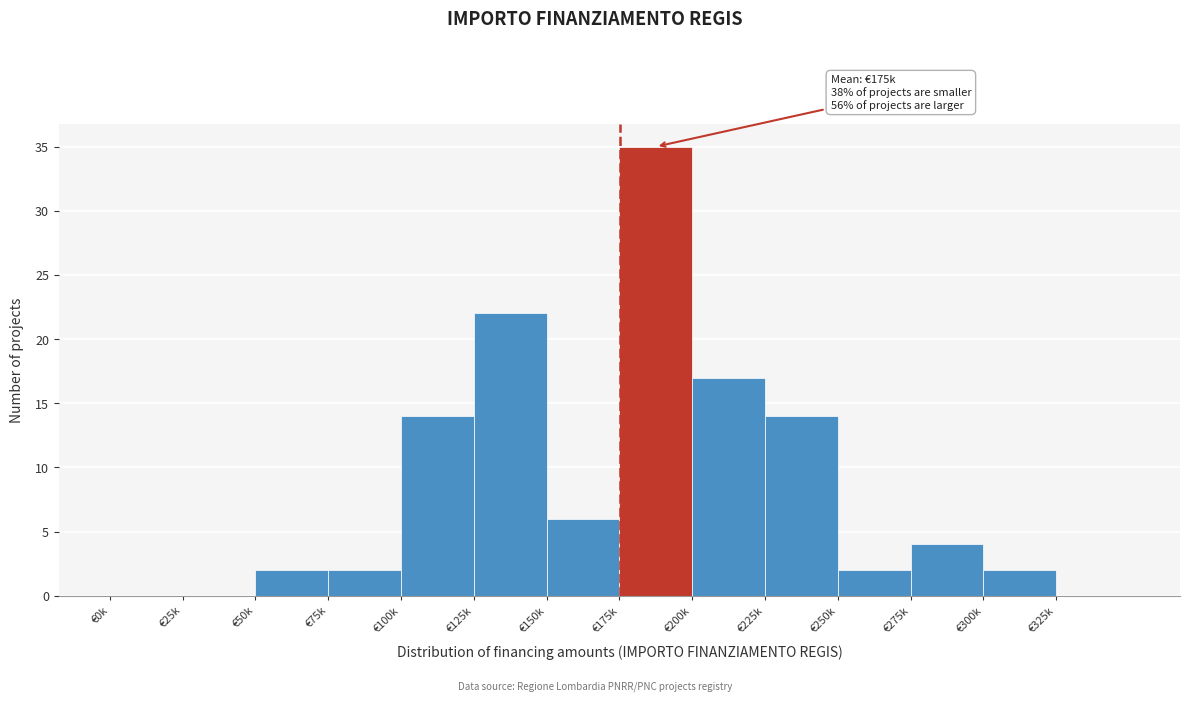

Reading left to right, extract all data points from this chart.

€0k=0	€25k=0	€50k=2	€75k=2	€100k=14	€125k=22	€150k=6	€175k=35	€200k=17	€225k=14	€250k=2	€275k=4	€300k=2	€325k=0